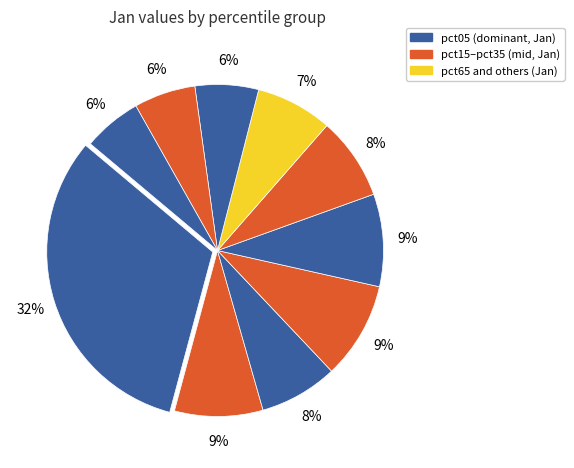

Which slice is the largest?

pct05